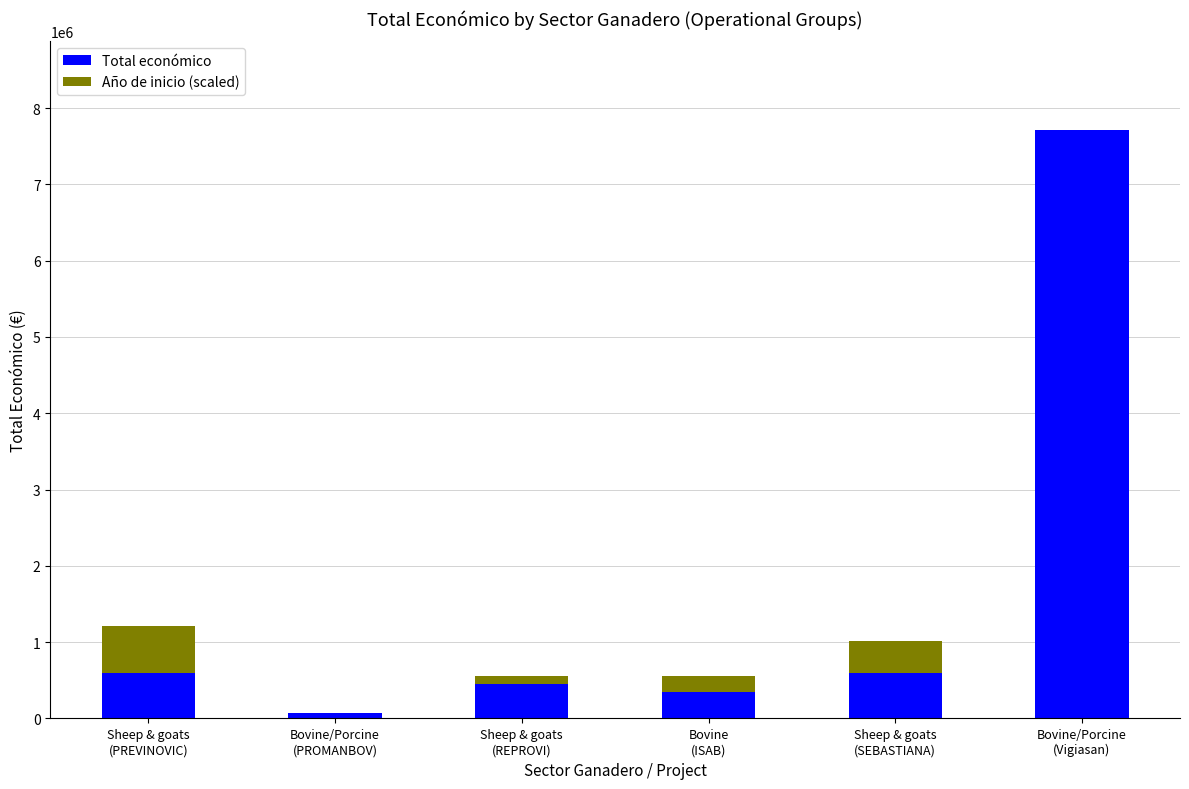

What is the maximum value for Total económico?

7717171.0